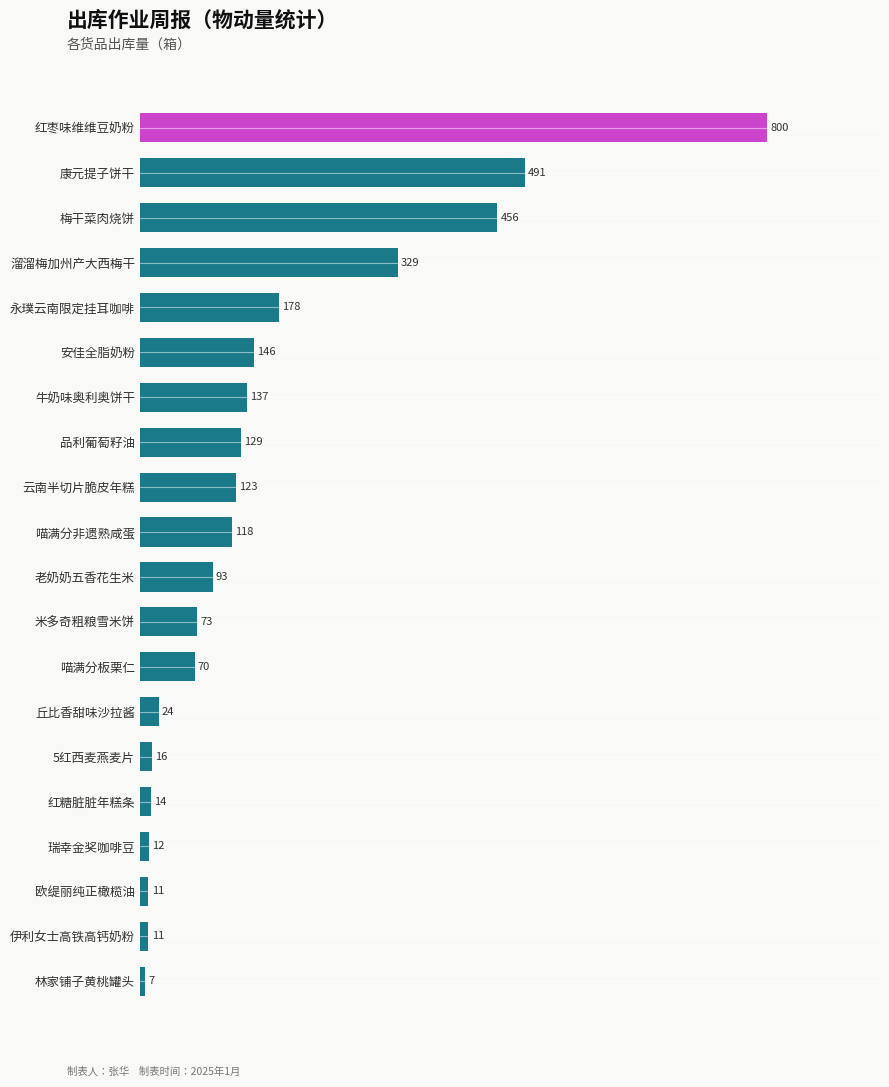

The value at 云南半切片脆皮年糕 is 57. True or false?

False